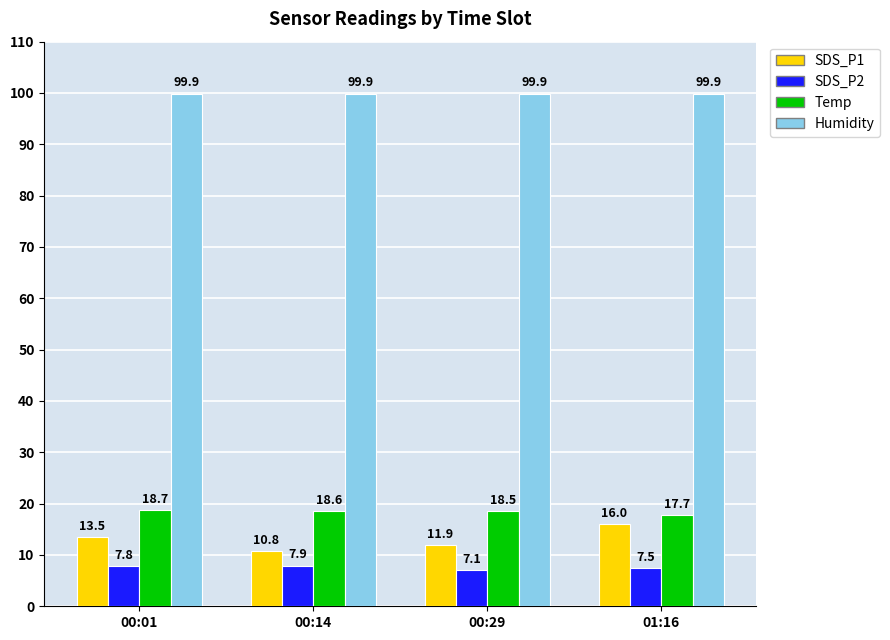

Read the Humidity value at 00:14.

99.9